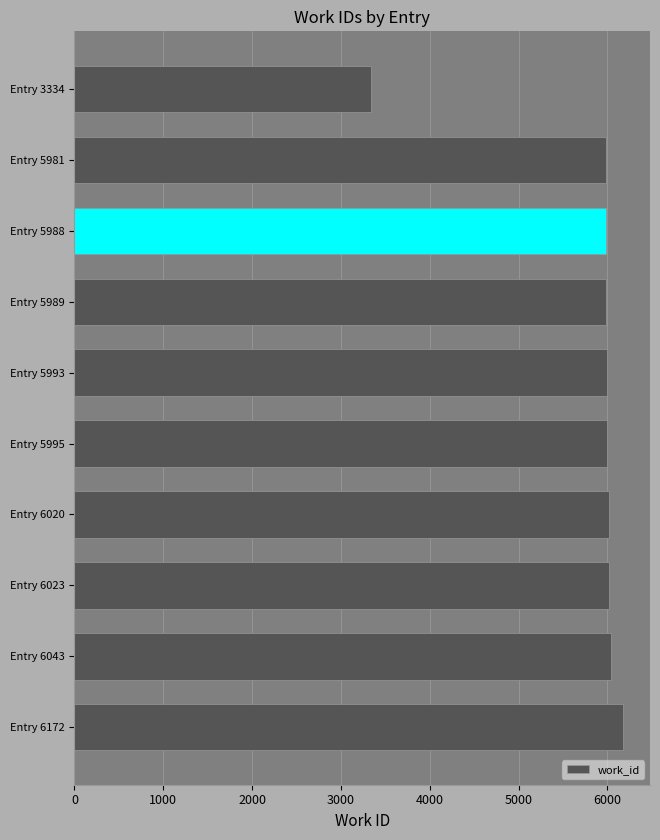

What is the value of the 6th bar from the top?

5995